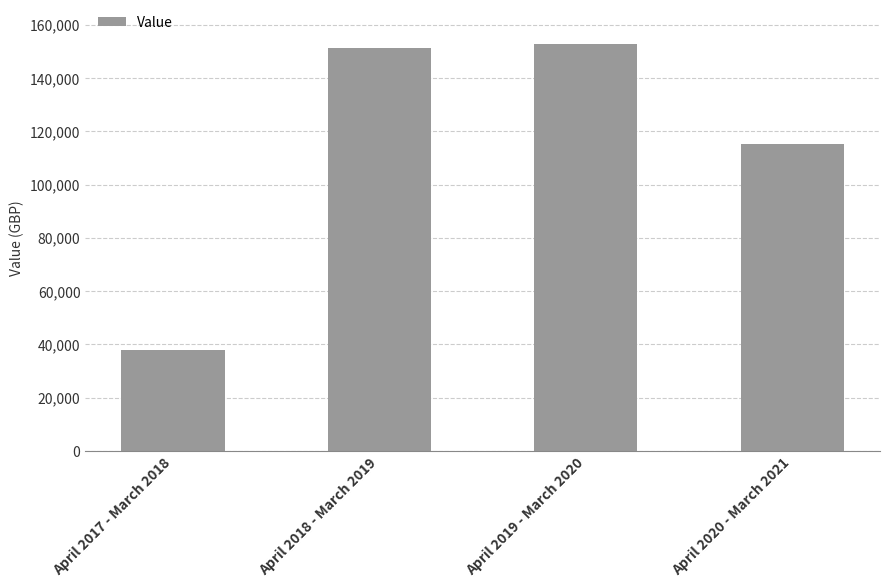

What is the maximum value shown in the chart?

152669.5